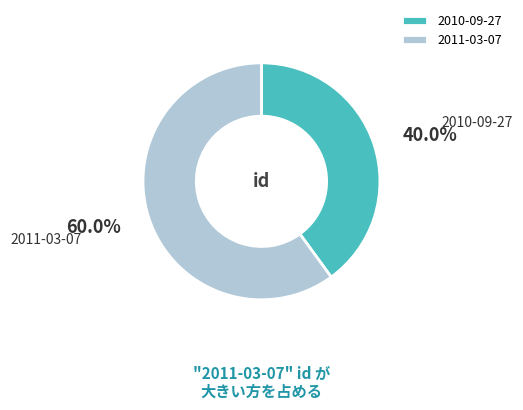

To the nearest percent, what is the average slice percentage?

50%